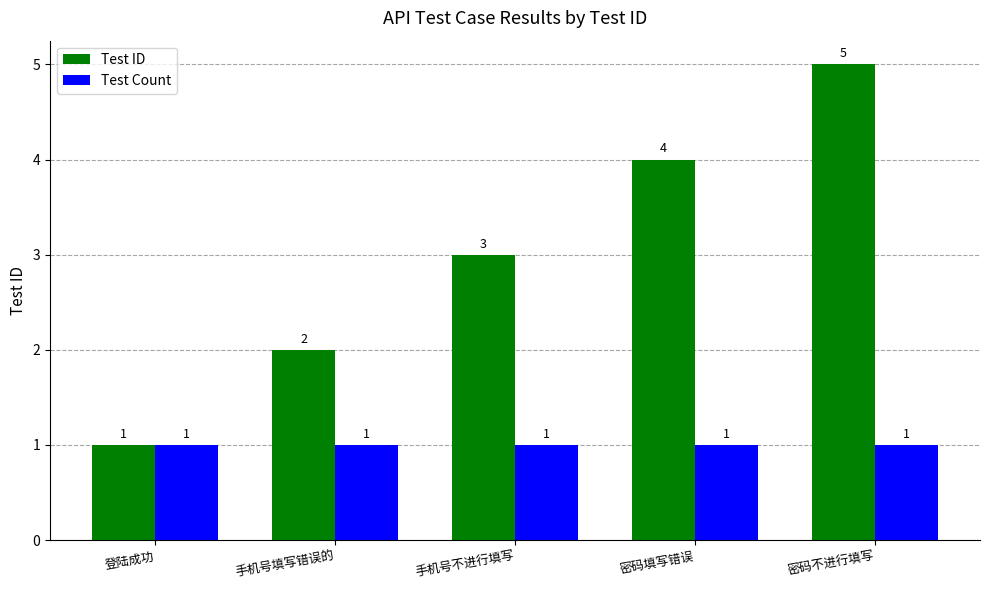

How many groups of bars are there?

5